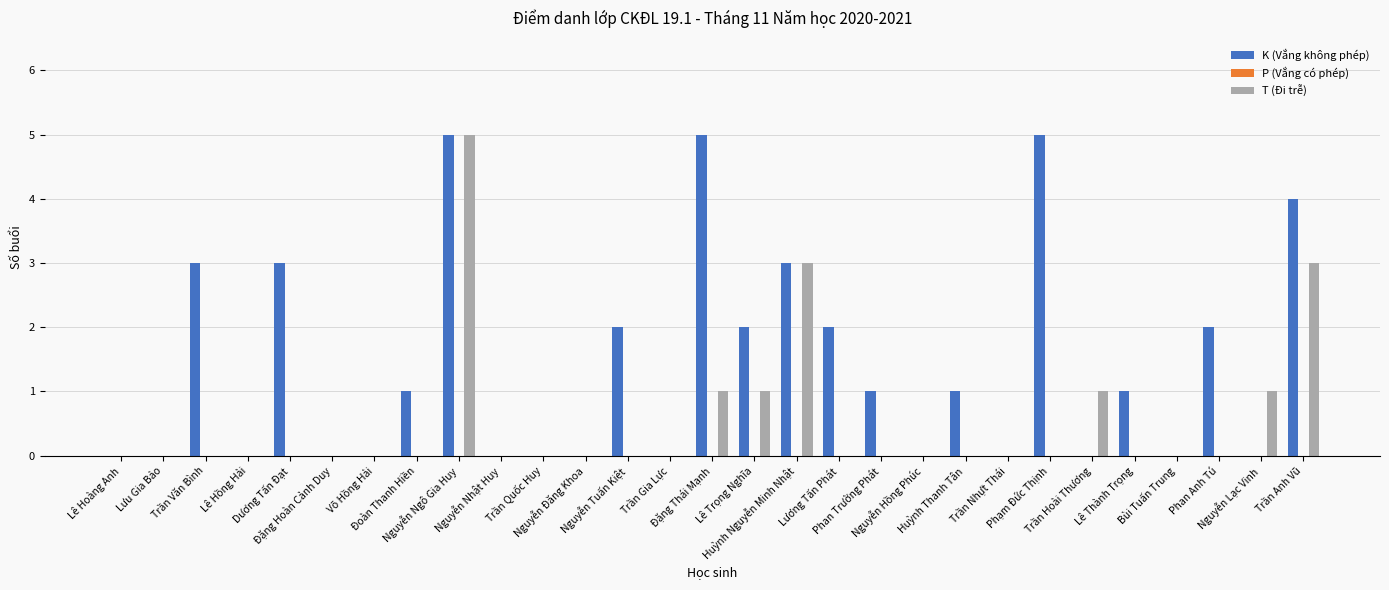

Which series has the largest total across all categories?

K (Vắng không phép)